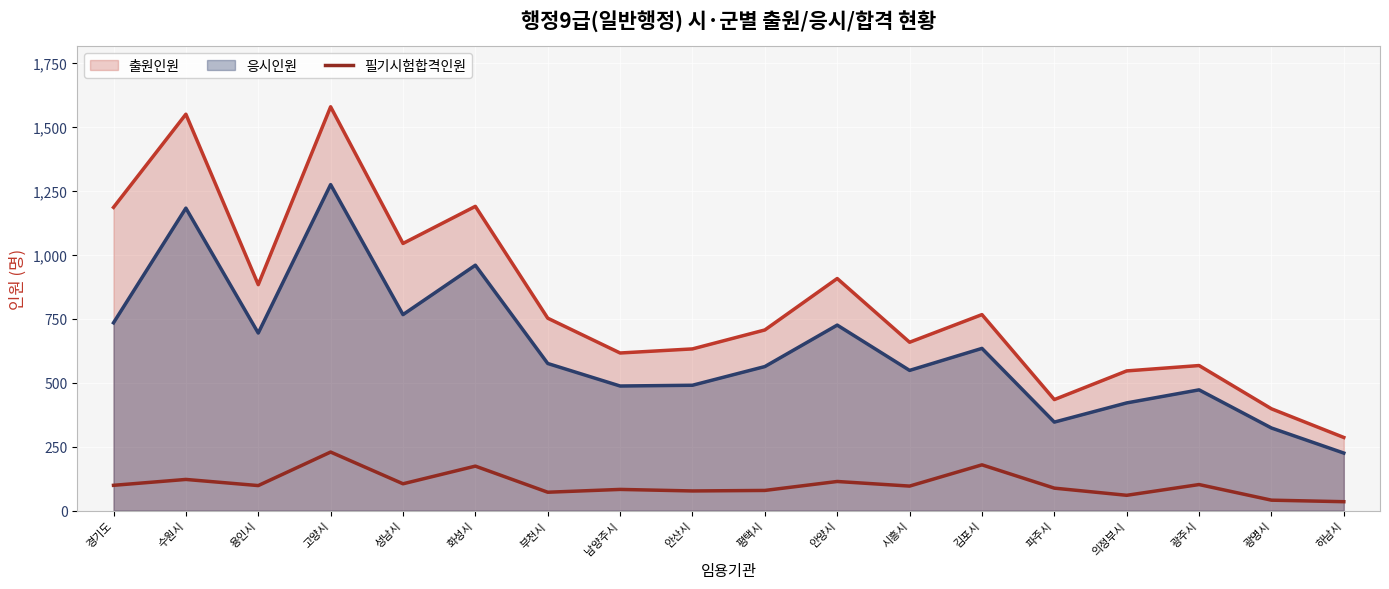

Which series has the largest range (max minus min)?

출원인원